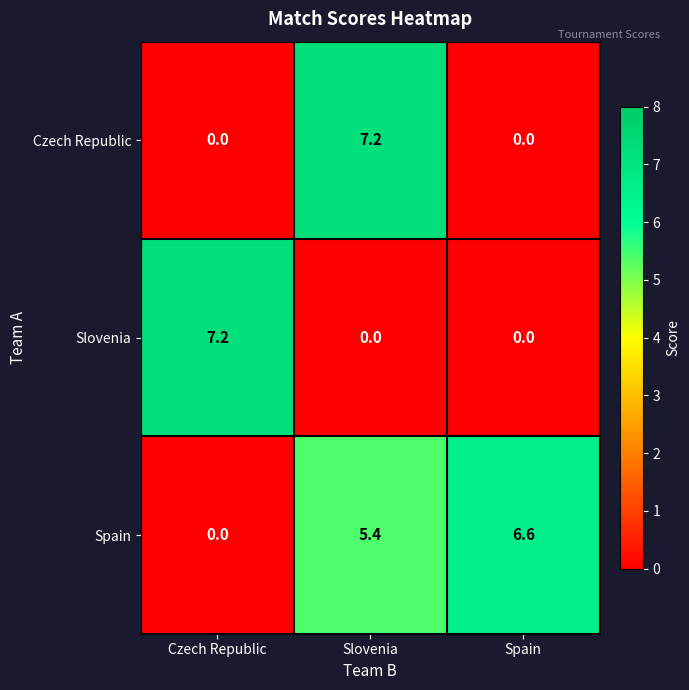

True or false: Czech Republic has a value of 0.0 at Czech Republic.

True